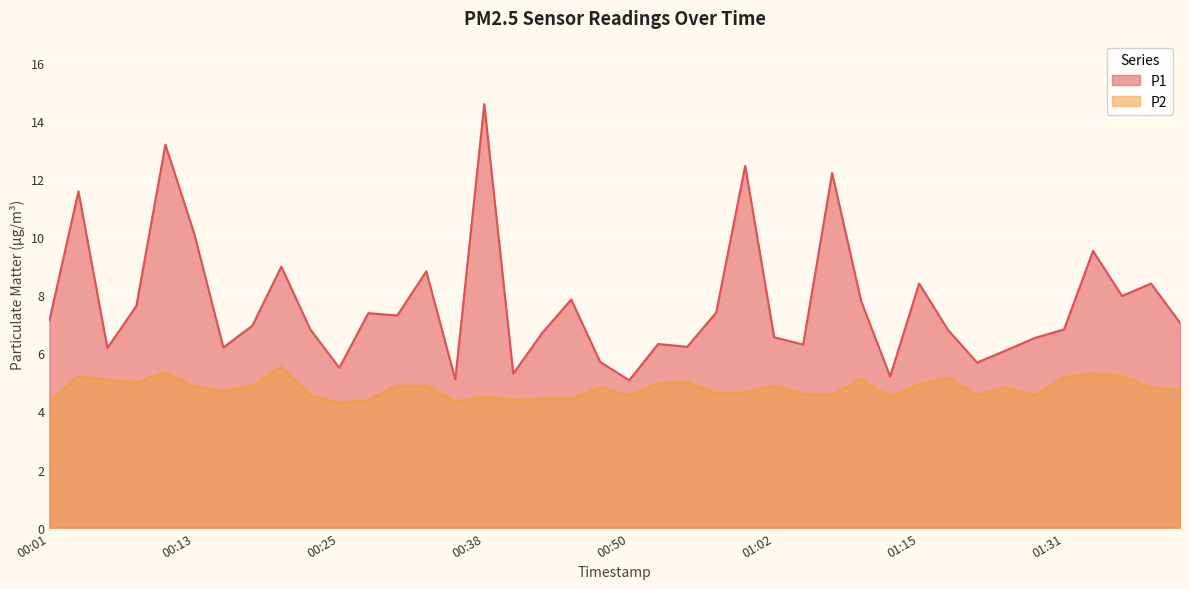

At how many categories does at least one series exceed 10?

6